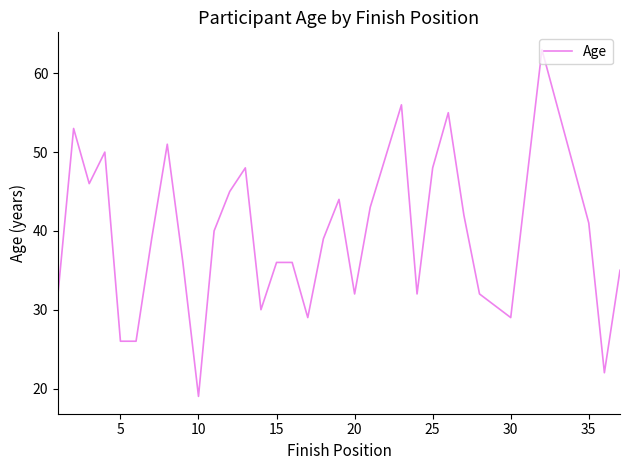

Is this an area chart (filled region under the line)?

No